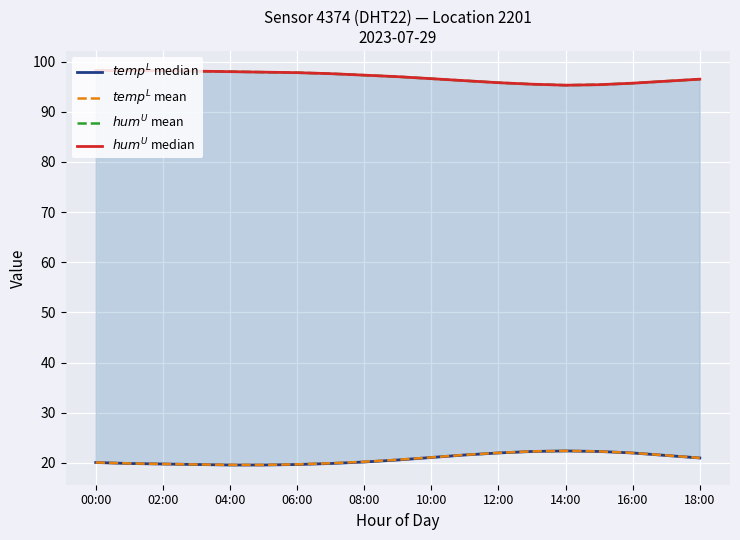

How many distinct data groups are displayed?

4